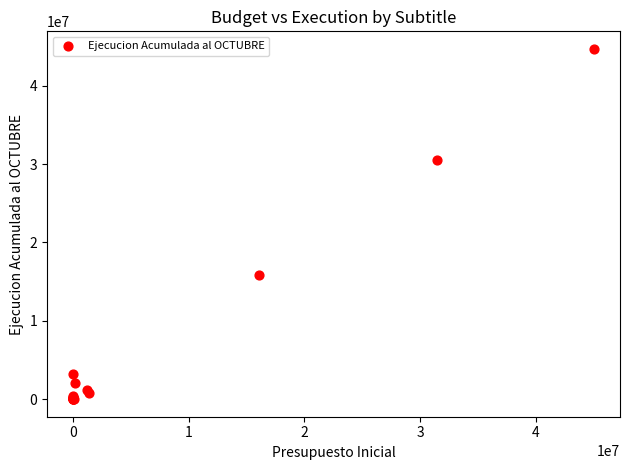

What Y value in the scatter plot is closest to 22346745?

15877407